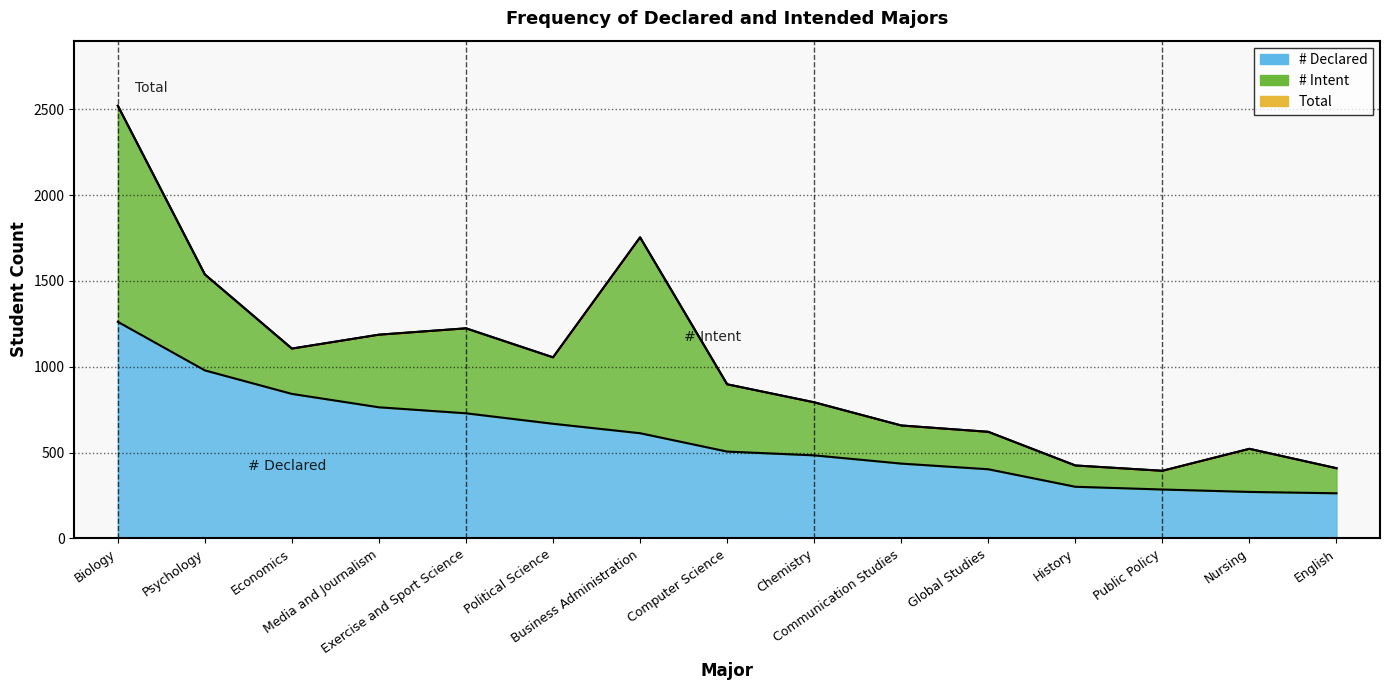

What is the spread (max minus min) of values at Biology?

1259